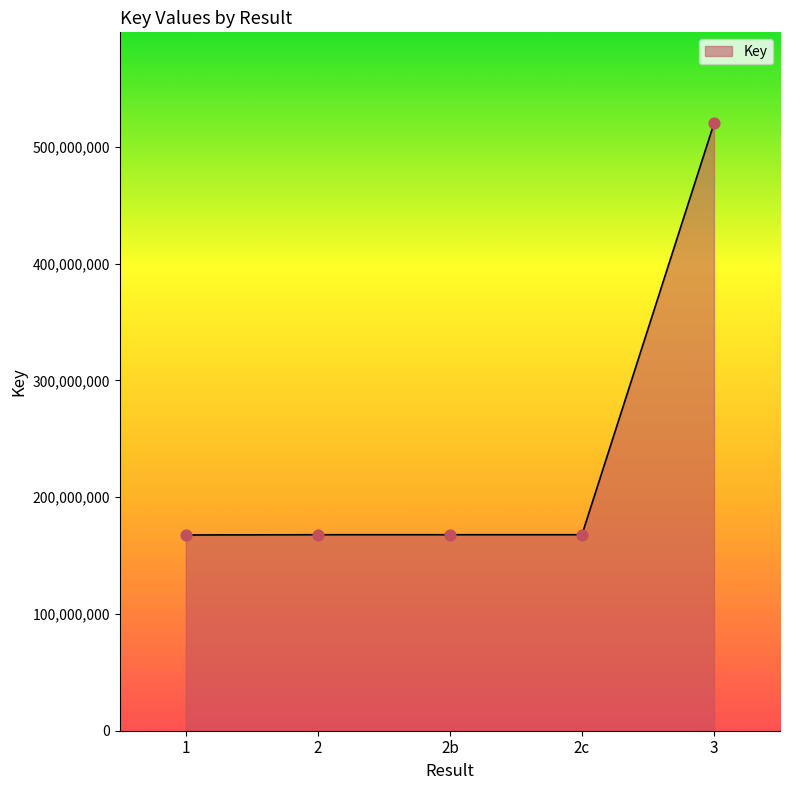

What is the change in value from 2 to 3?

+352145457